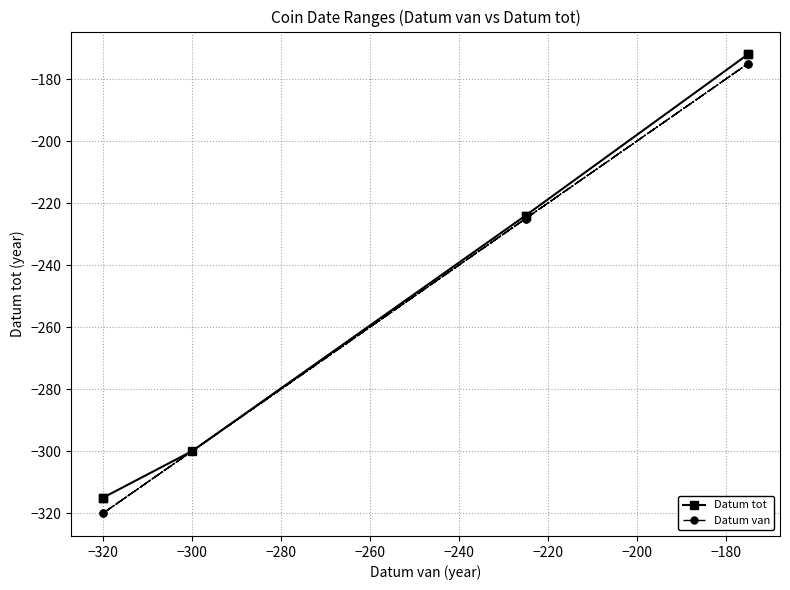

How many distinct data groups are displayed?

2